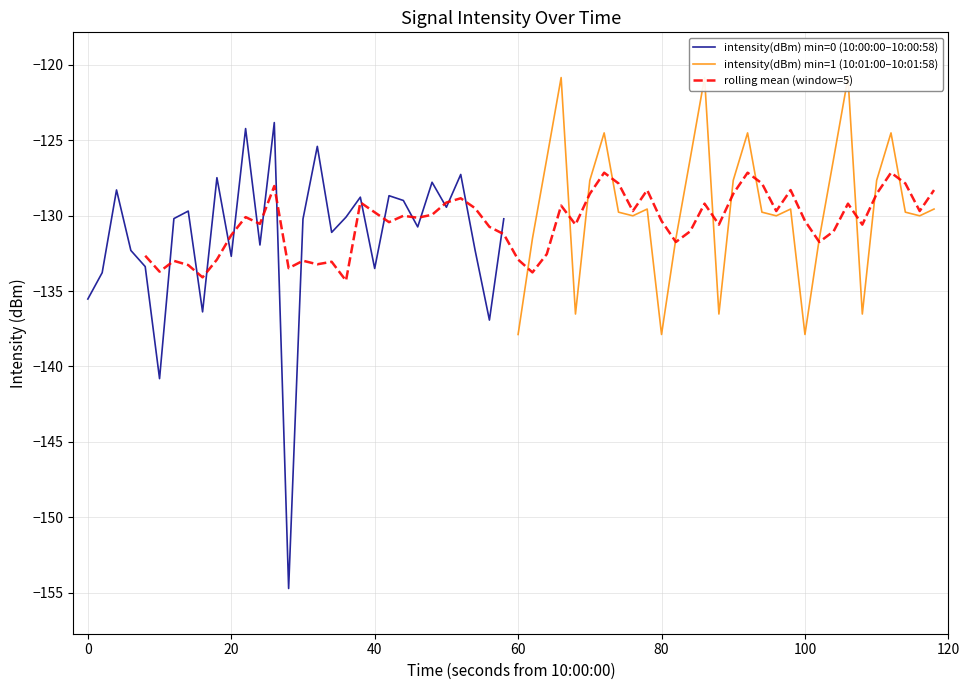

Is the value of 10:00 (s=0-10) at 28 greater than the value of 10:00 (s=40-58) at 26?

No